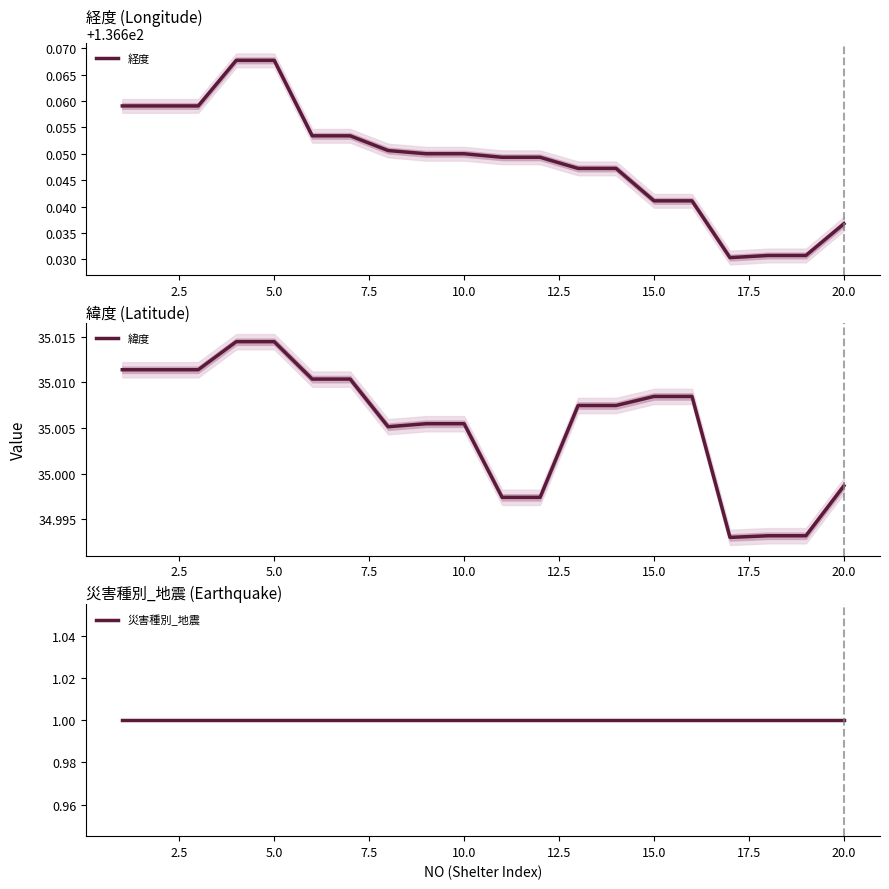

True or false: 災害種別_地震 and 緯度 cross at least once.

False